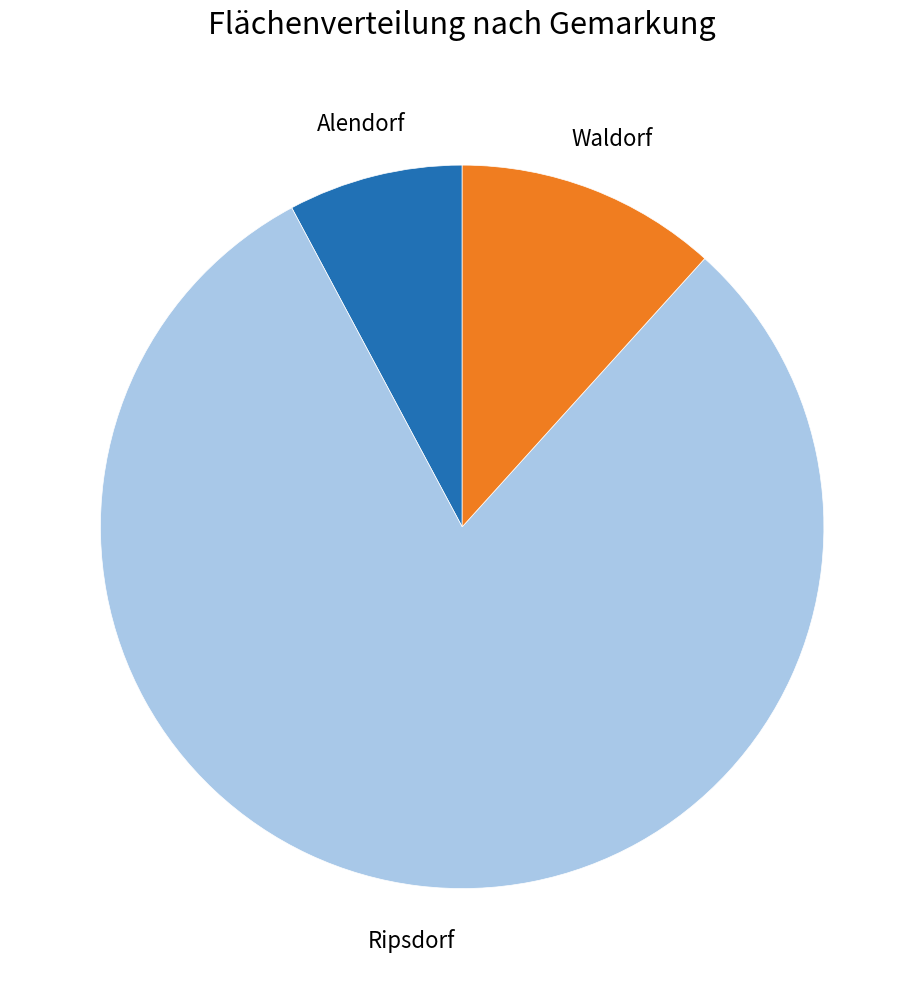

Rank the categories by value from highest to lowest.

Ripsdorf, Waldorf, Alendorf